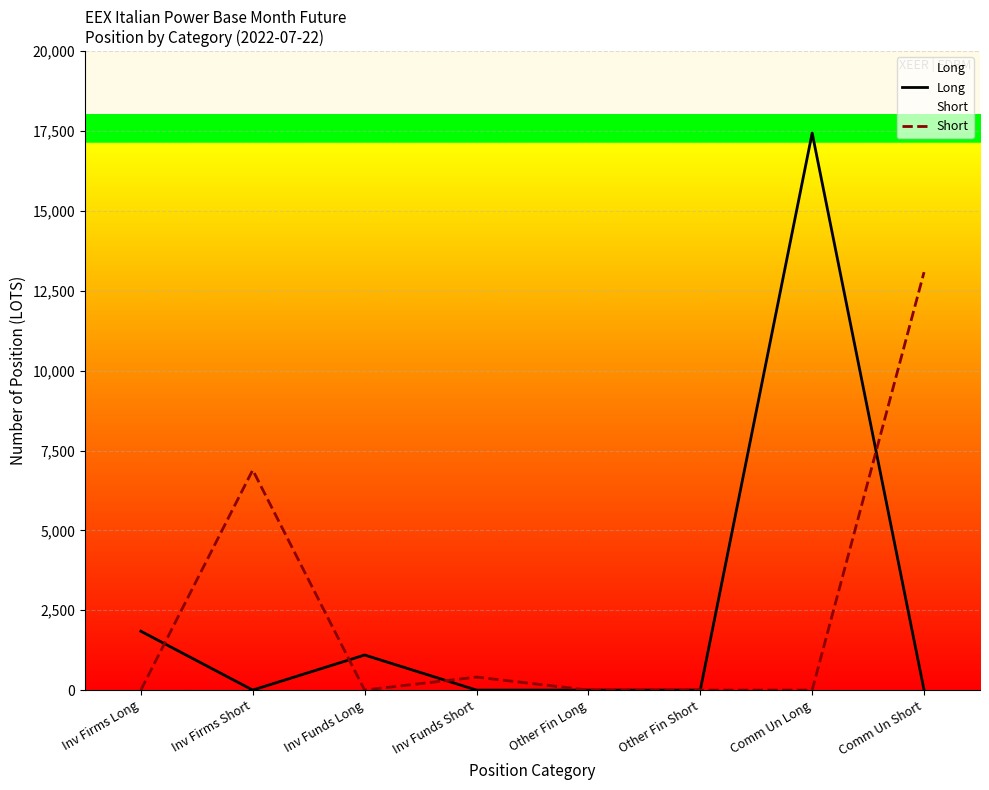

What is the label of the 5th point from the right?

Inv Funds Short